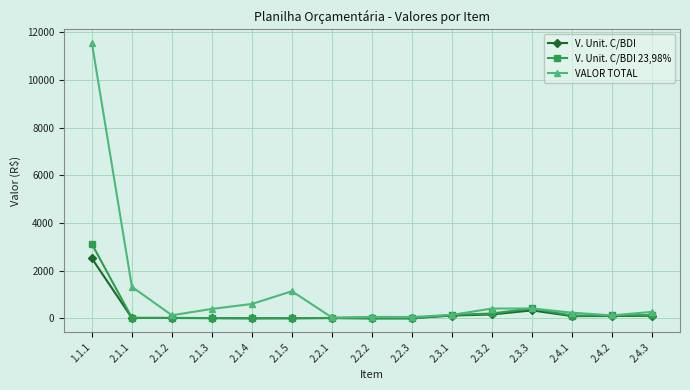

In V. Unit. C/BDI 23,98%, how many points are higher than both neighbors (excluding endpoints)?

2